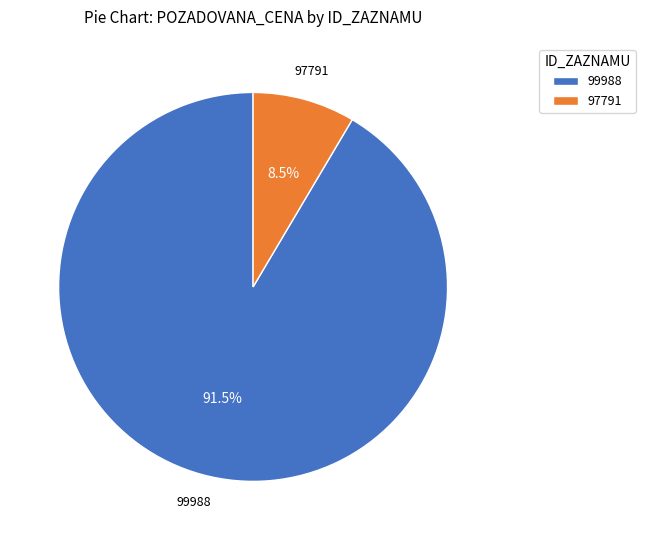

What is the largest slice in the pie chart?

99988